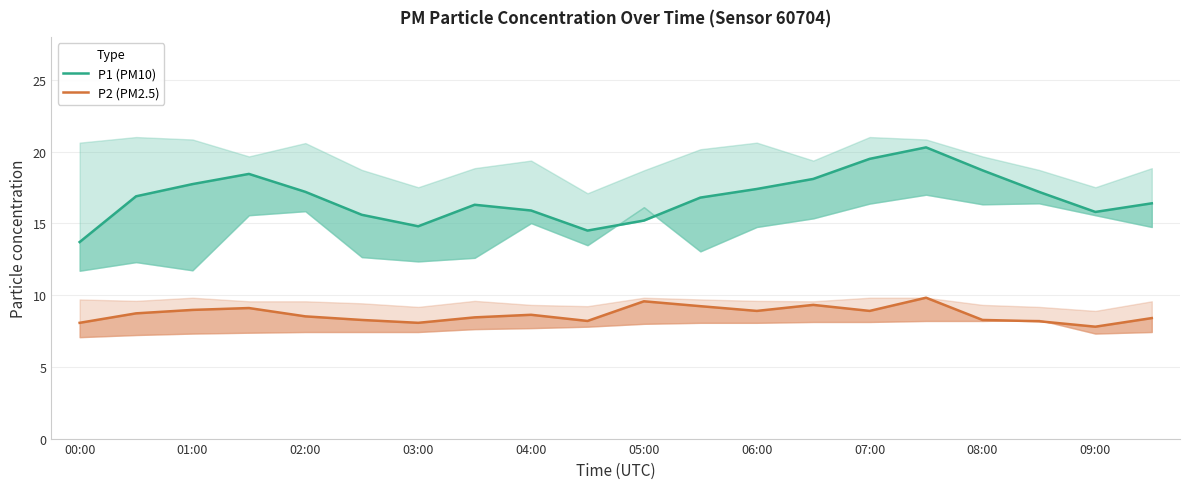

True or false: P1 (PM10) and P2 (PM2.5) intersect in this chart.

False